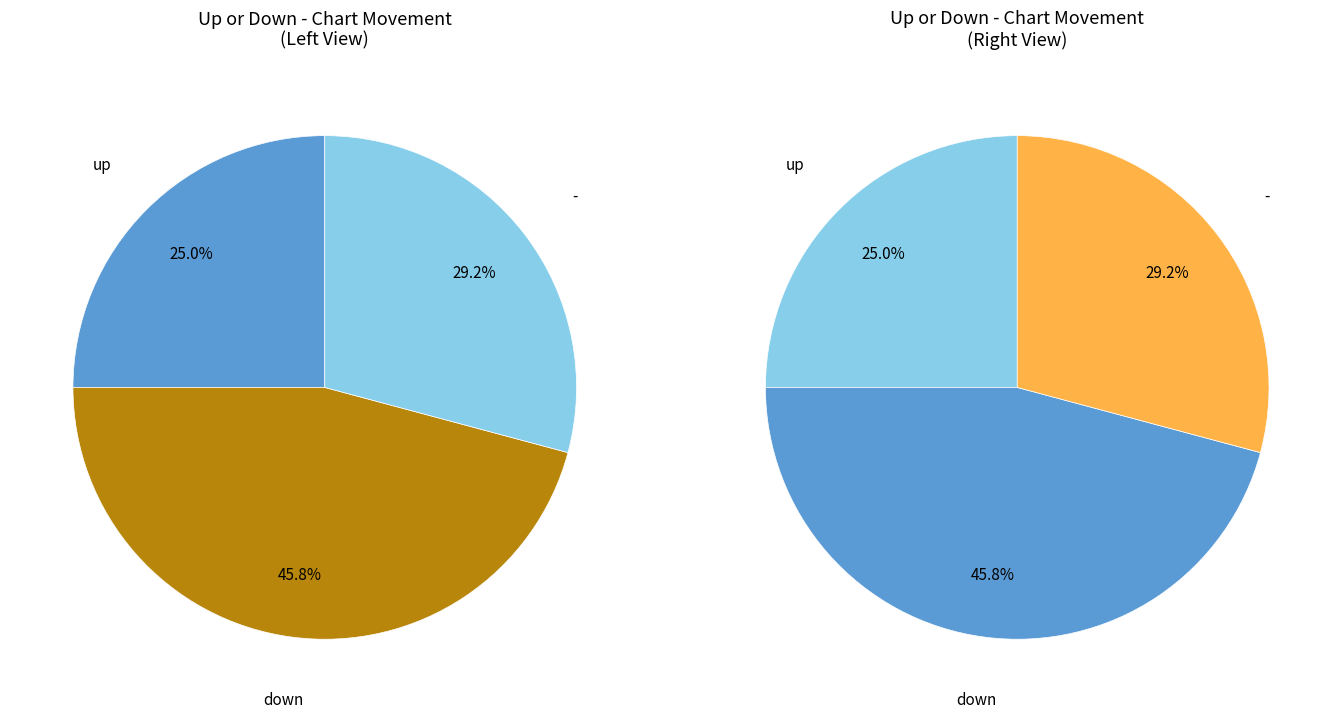

Between down and -, which is larger?

down